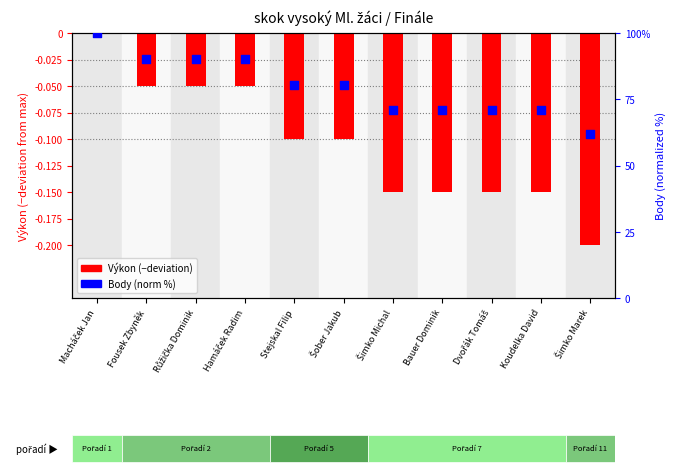

Which series has the largest Y range (max minus min)?

Body (norm %)